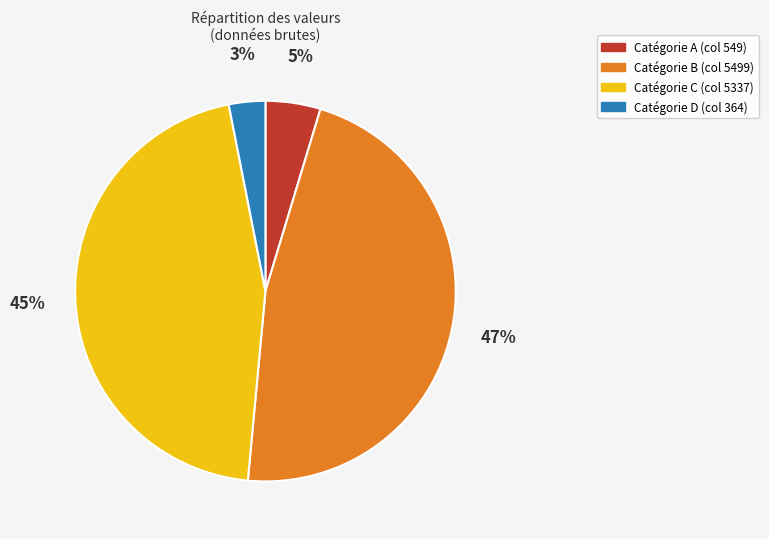

Rank the categories by value from lowest to highest.

Catégorie D (col 364), Catégorie A (col 549), Catégorie C (col 5337), Catégorie B (col 5499)